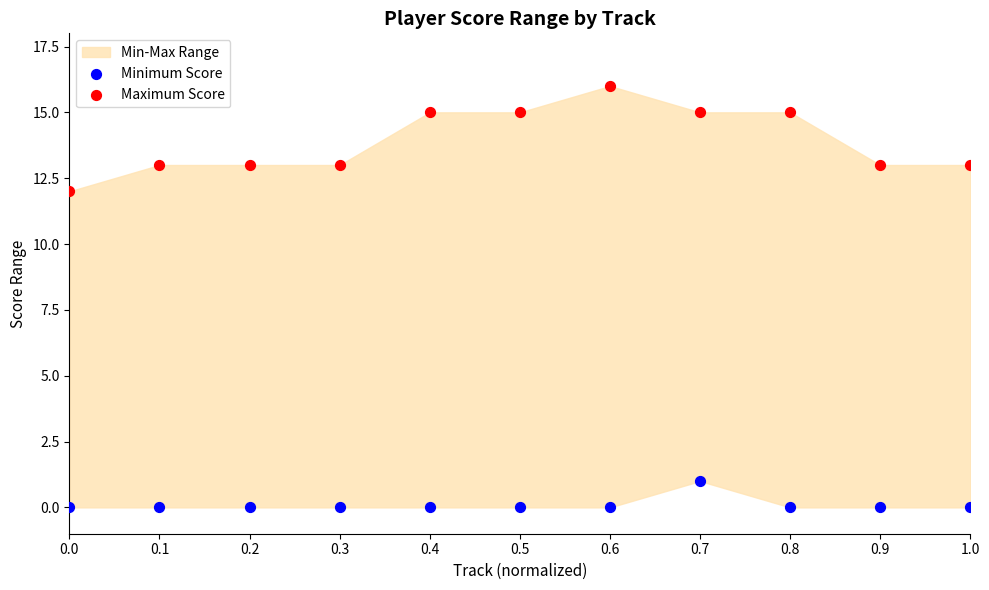

At how many categories does at least one series exceed 2?

11